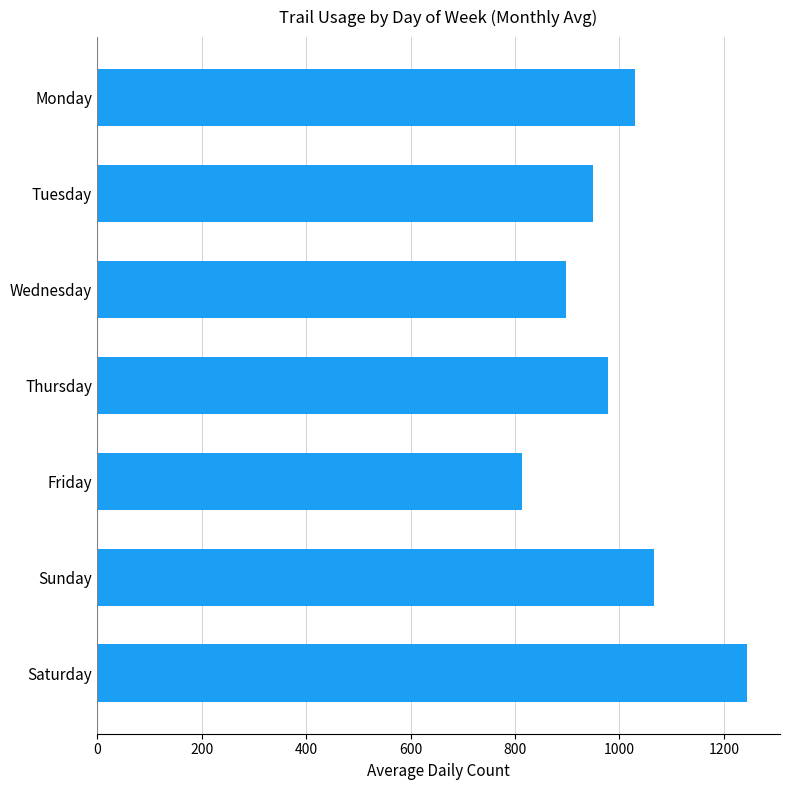

Are the bars grouped side by side (vs. stacked)?

No